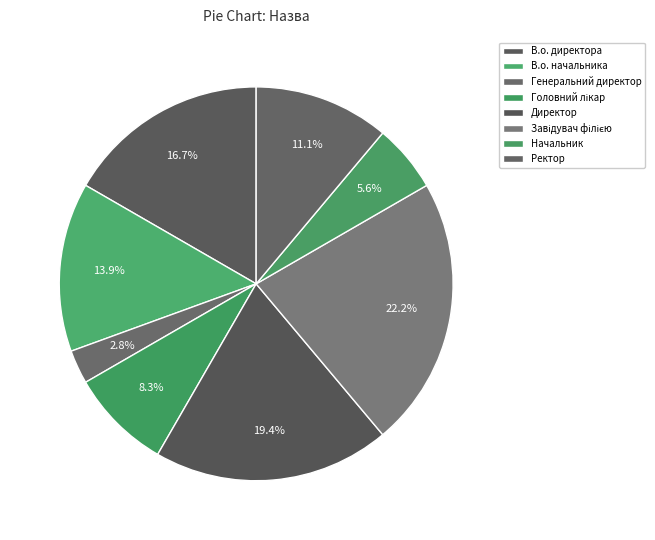

Which category has the biggest portion of the pie?

Завідувач філією